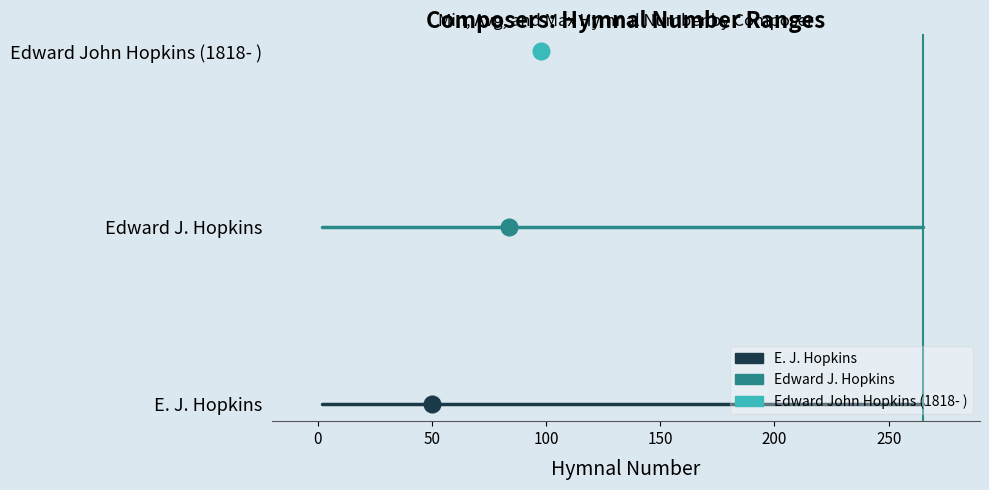

How many distinct data groups are displayed?

3